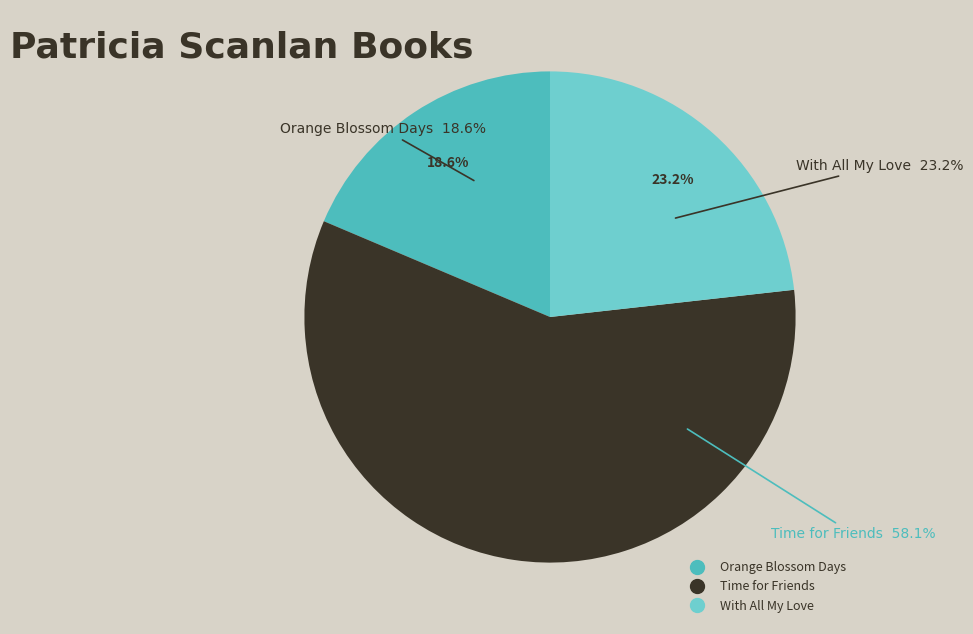

To the nearest percent, what portion does Time for Friends represent?

58%